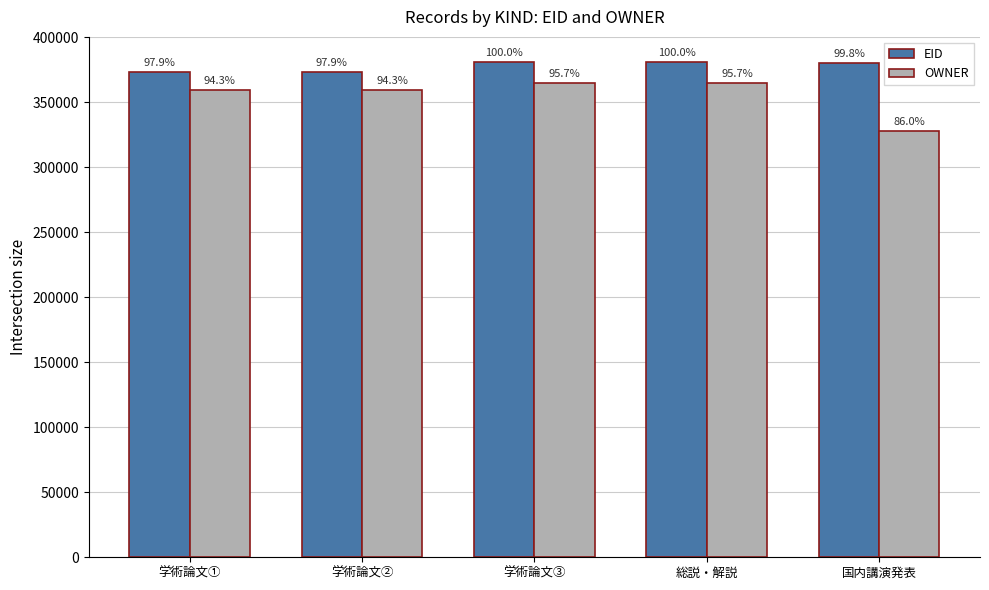

What is the sum of the OWNER values at 国内講演発表 and 学術論文③?

692372